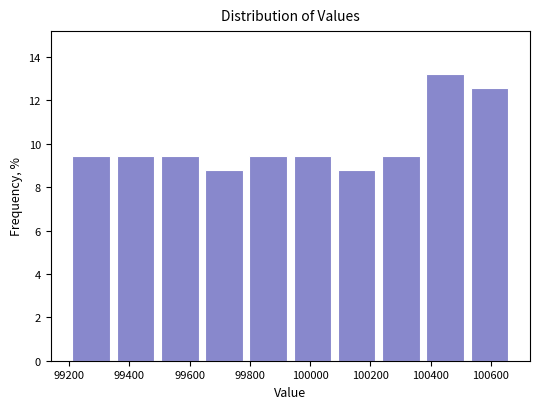

What is the height of the bar covering 99940 to 100080 on the x-axis? Neither the bar edges nor the heights are printed on the chart, so give them approximately, as read against the axes.

9.4